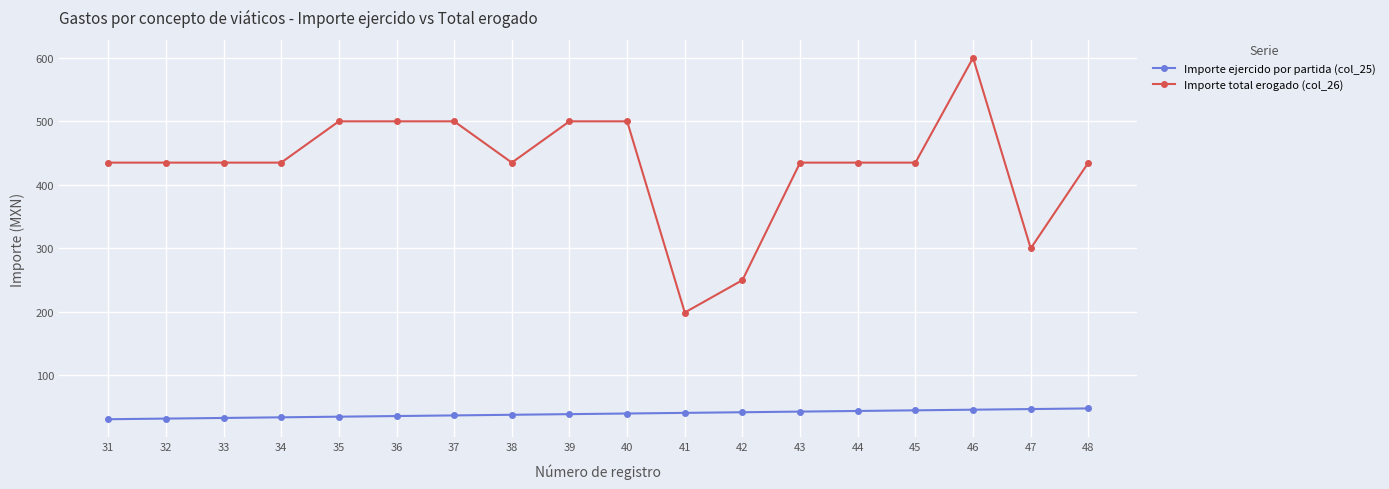

Which series has the largest total across all categories?

Importe total erogado (col_26)